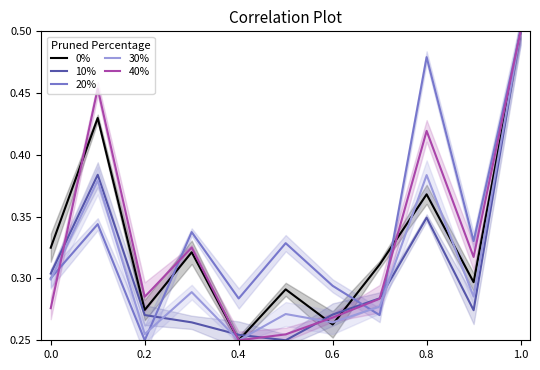

At how many categories does at least one series exceed 0?

11